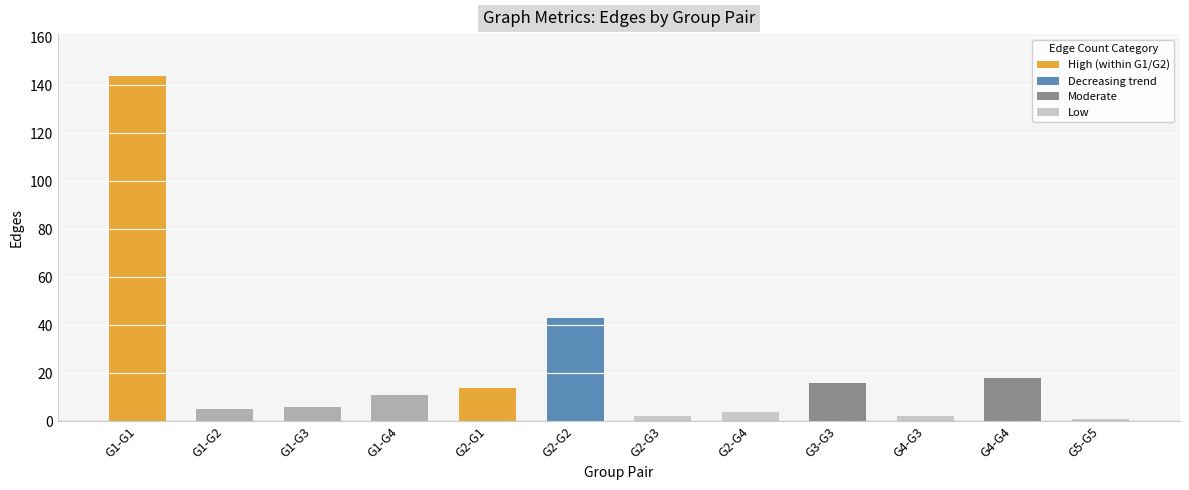

How many bars are there in total?

12